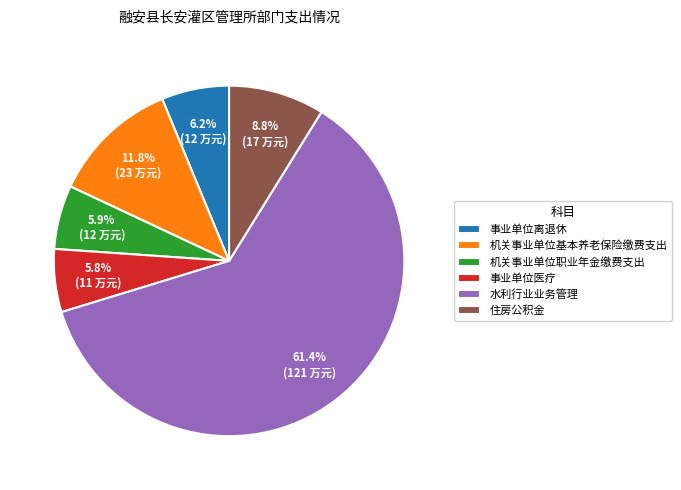

The 事业单位医疗 slice represents 18% of the pie. True or false?

False